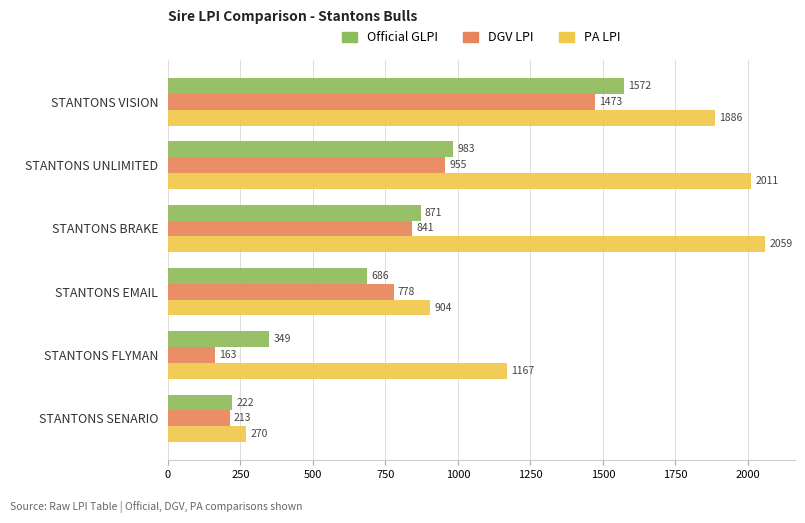

The PA LPI series shows 1886.5 at STANTONS VISION. True or false?

True